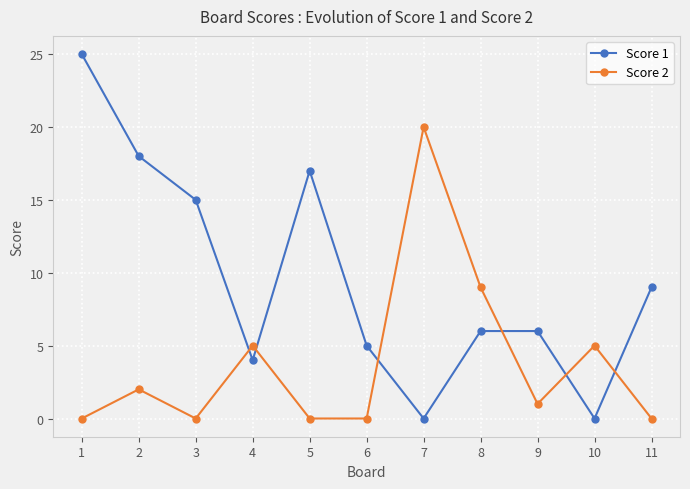

How many data points in Score 2 are less than 1?

5